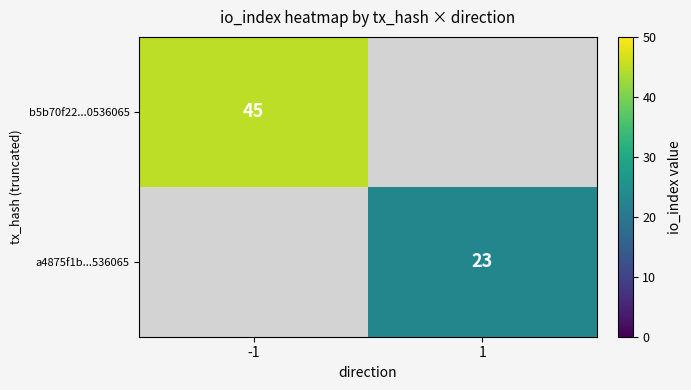

The value of b5b70f22...0536065 at -1 is 62. True or false?

False